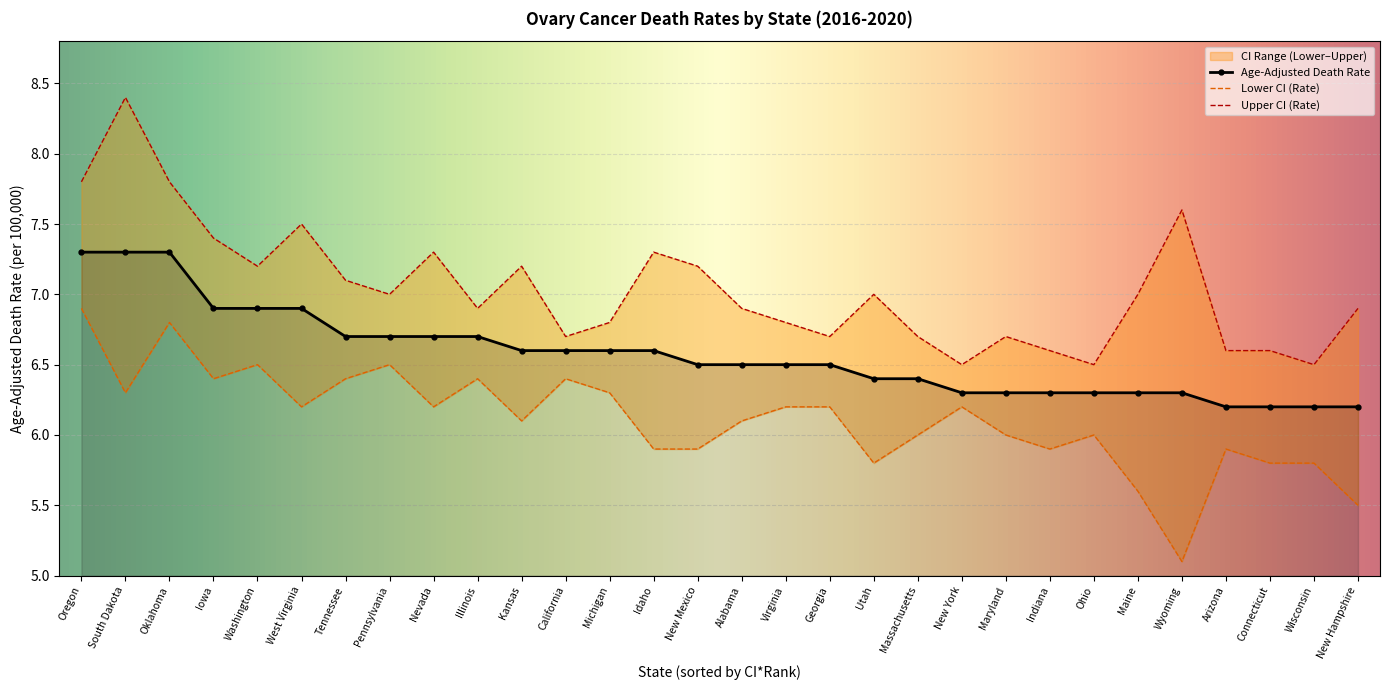

List the series in order of their overall mean, lowest first.

Lower CI (Rate), Age-Adjusted Death Rate, Upper CI (Rate)